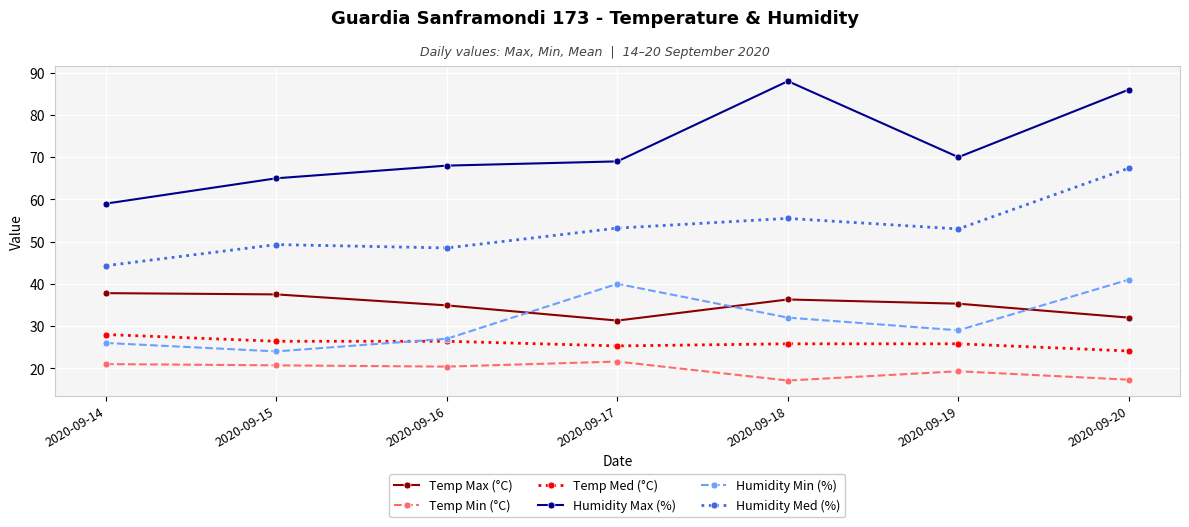

Between 2020-09-18 and 2020-09-19, which series saw the biggest shift?

Humidity Max (%)